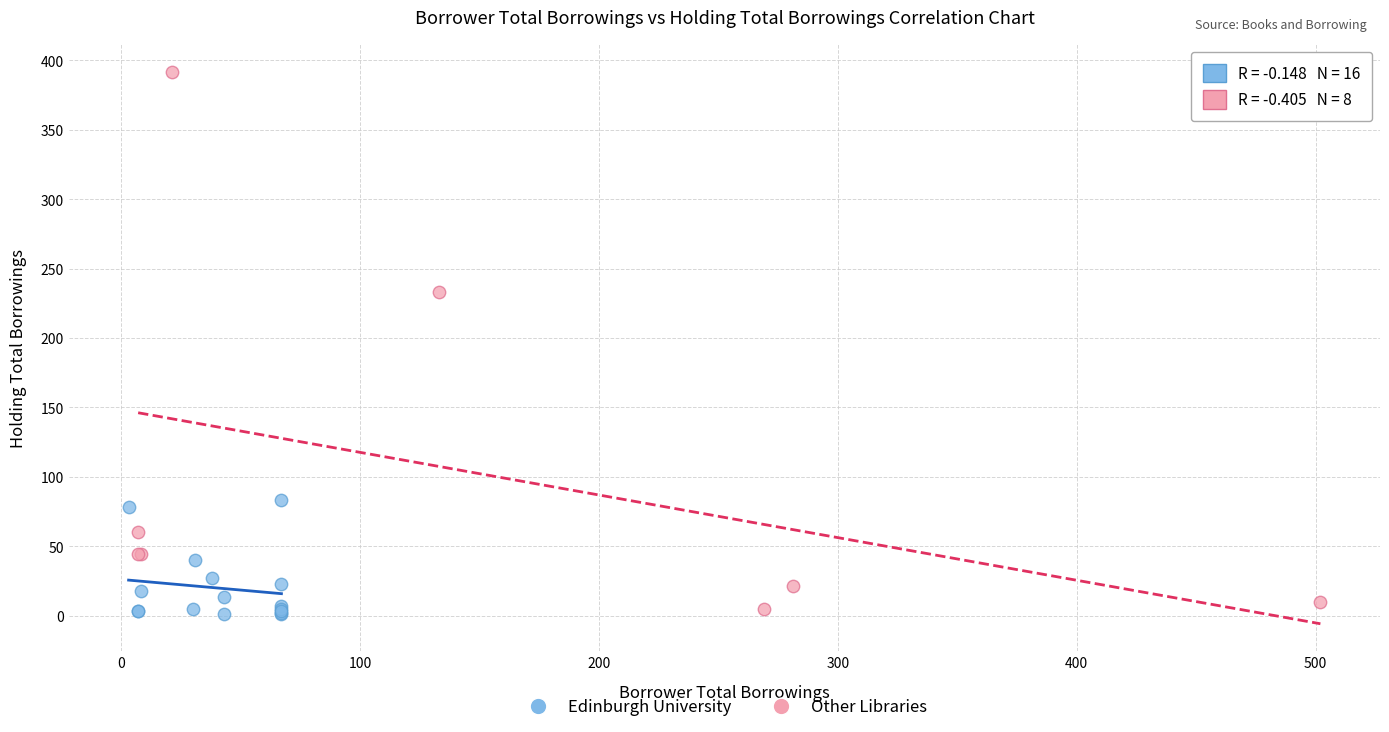

Which series contains the highest Y value?

Other Libraries